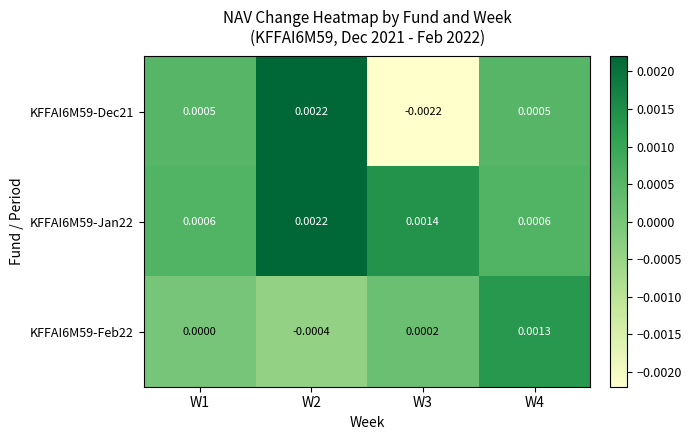

At which category is the sum across all series the highest?

W2